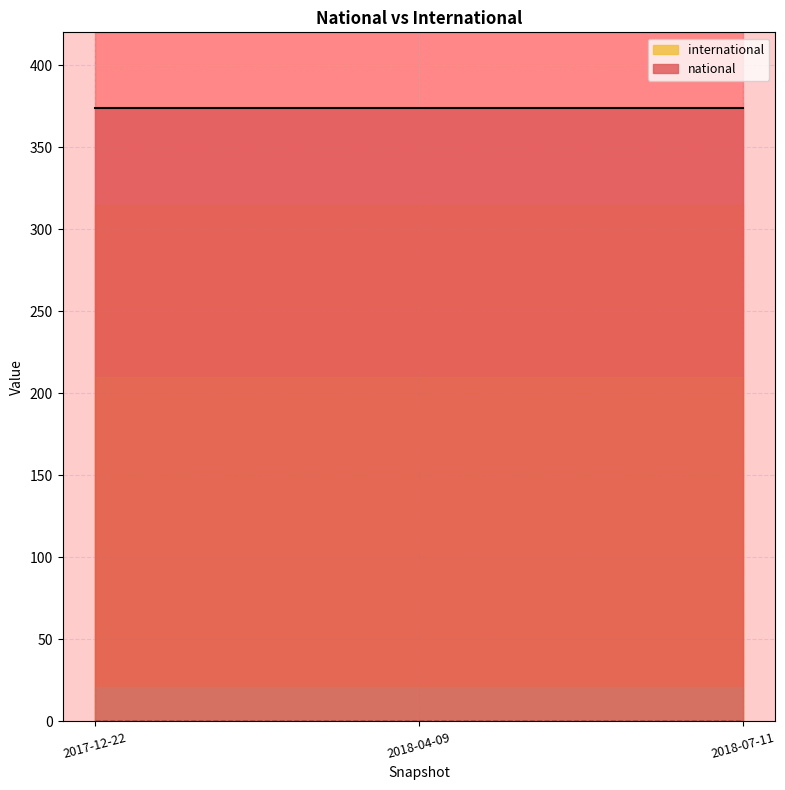

Reading left to right, extract all data points from this chart.

national: 374	374	374
international: 0	0	0